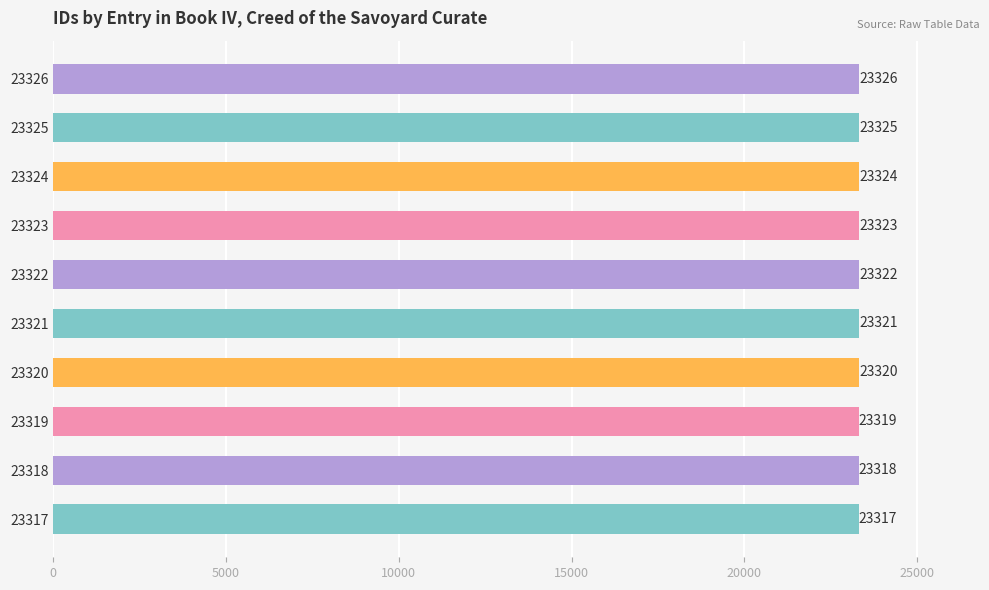

Which label corresponds to the largest value in the chart?

23326